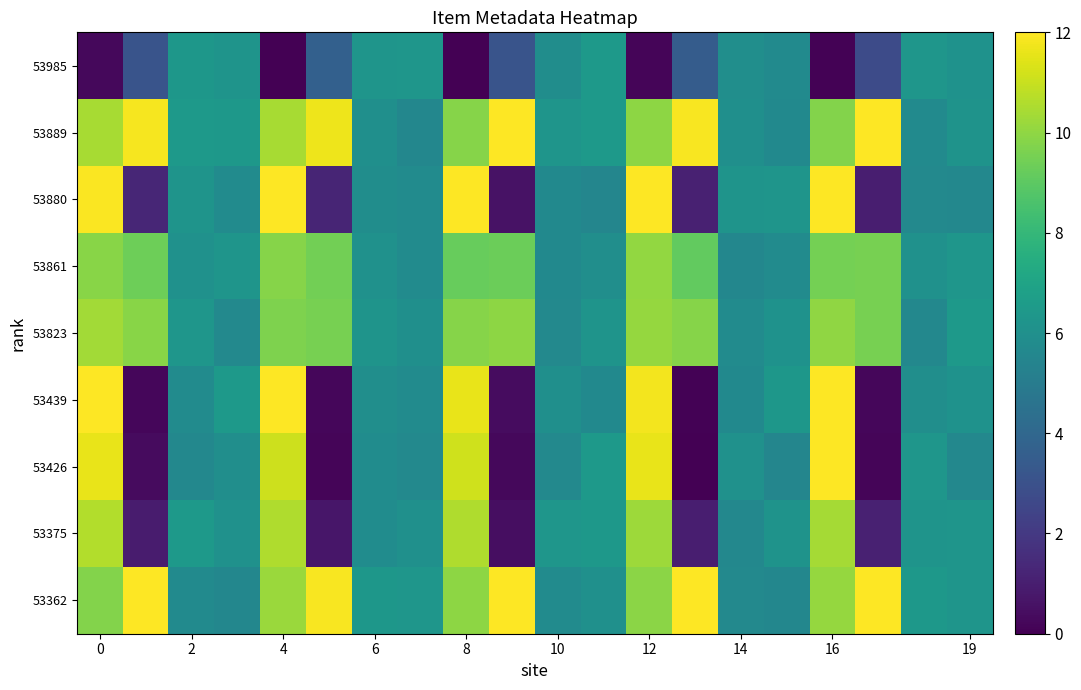

Rank the series by their maximum value, from lowest to highest.

53985, 53861, 53823, 53375, 53426, 53889, 53880, 53439, 53362